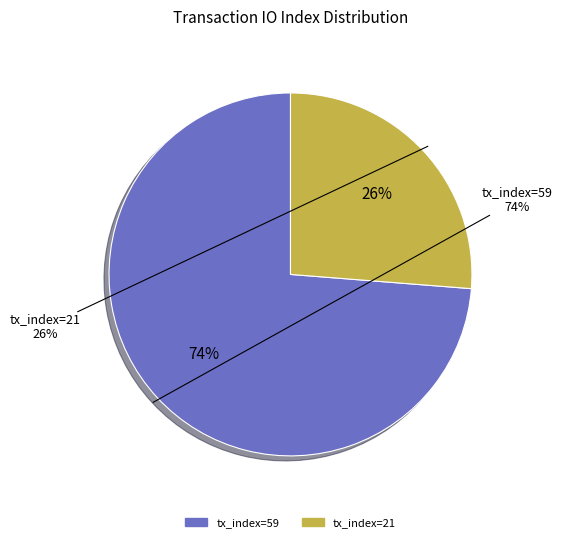

To the nearest percent, what is the average slice percentage?

50%